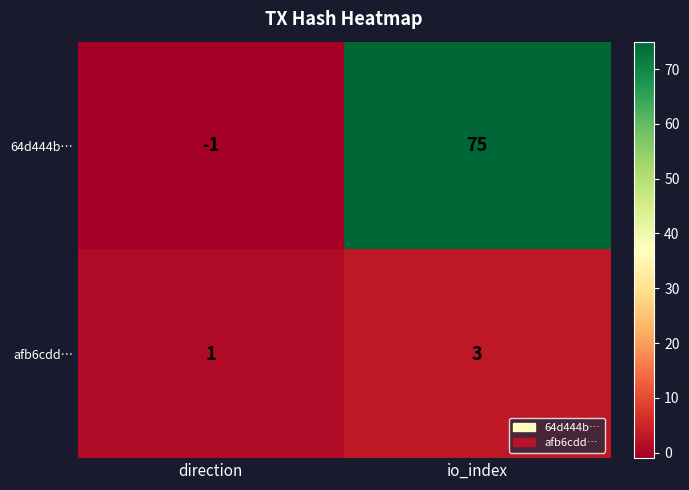

Between direction and io_index, which series saw the biggest shift?

64d444b…